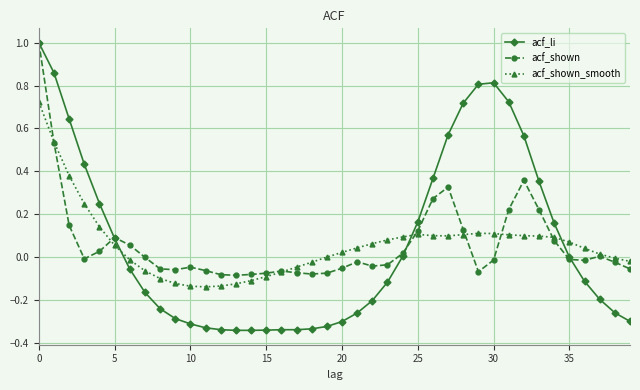

How many lines are shown in the chart?

3